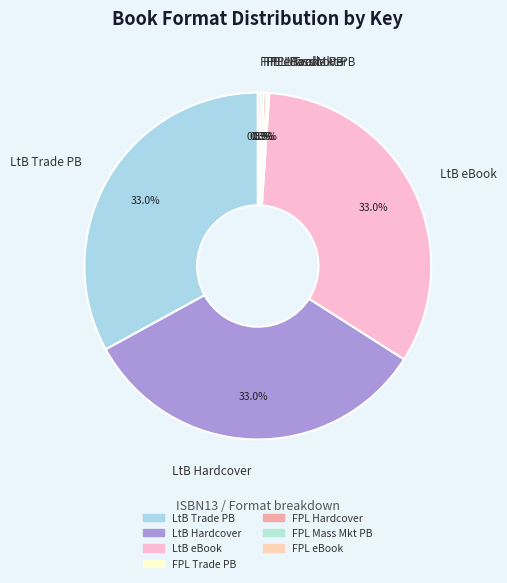

To the nearest percent, what is the average slice percentage?

14%